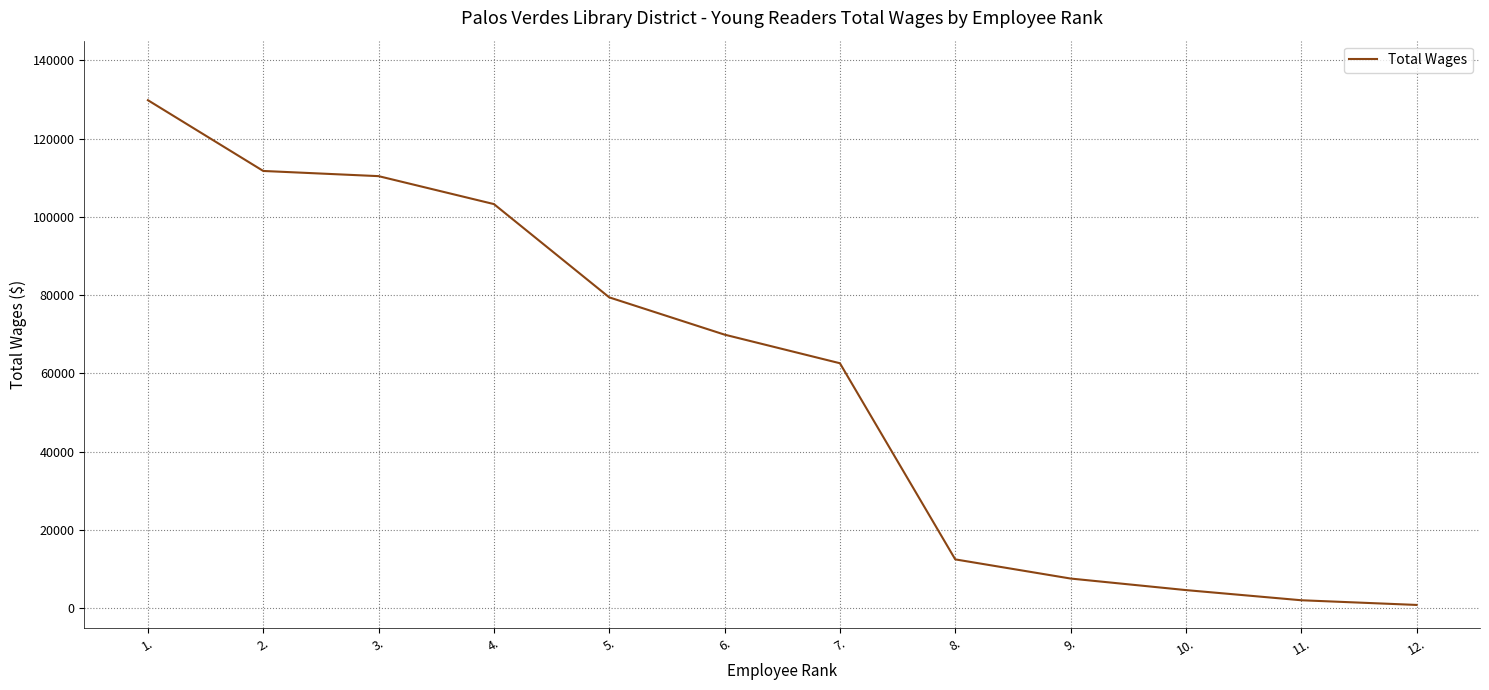

Between 5. and 1., which is larger?

1.